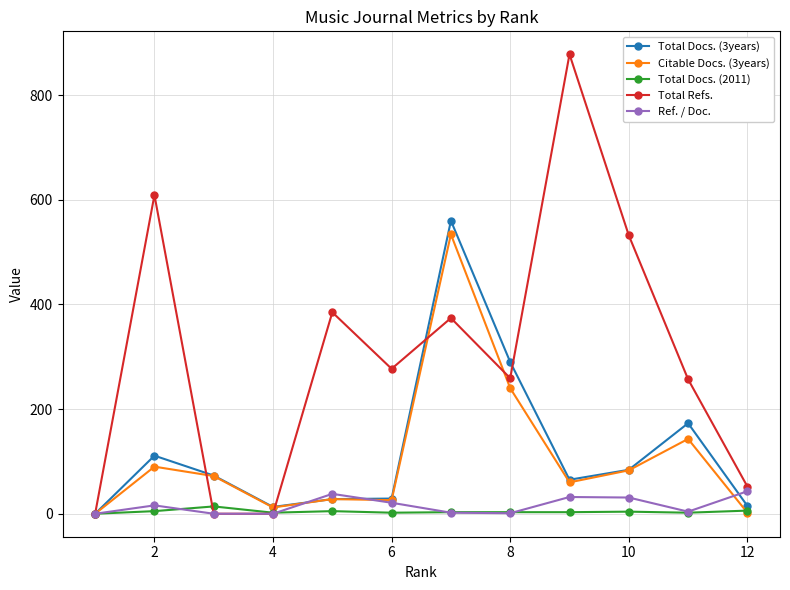

How many lines are shown in the chart?

5